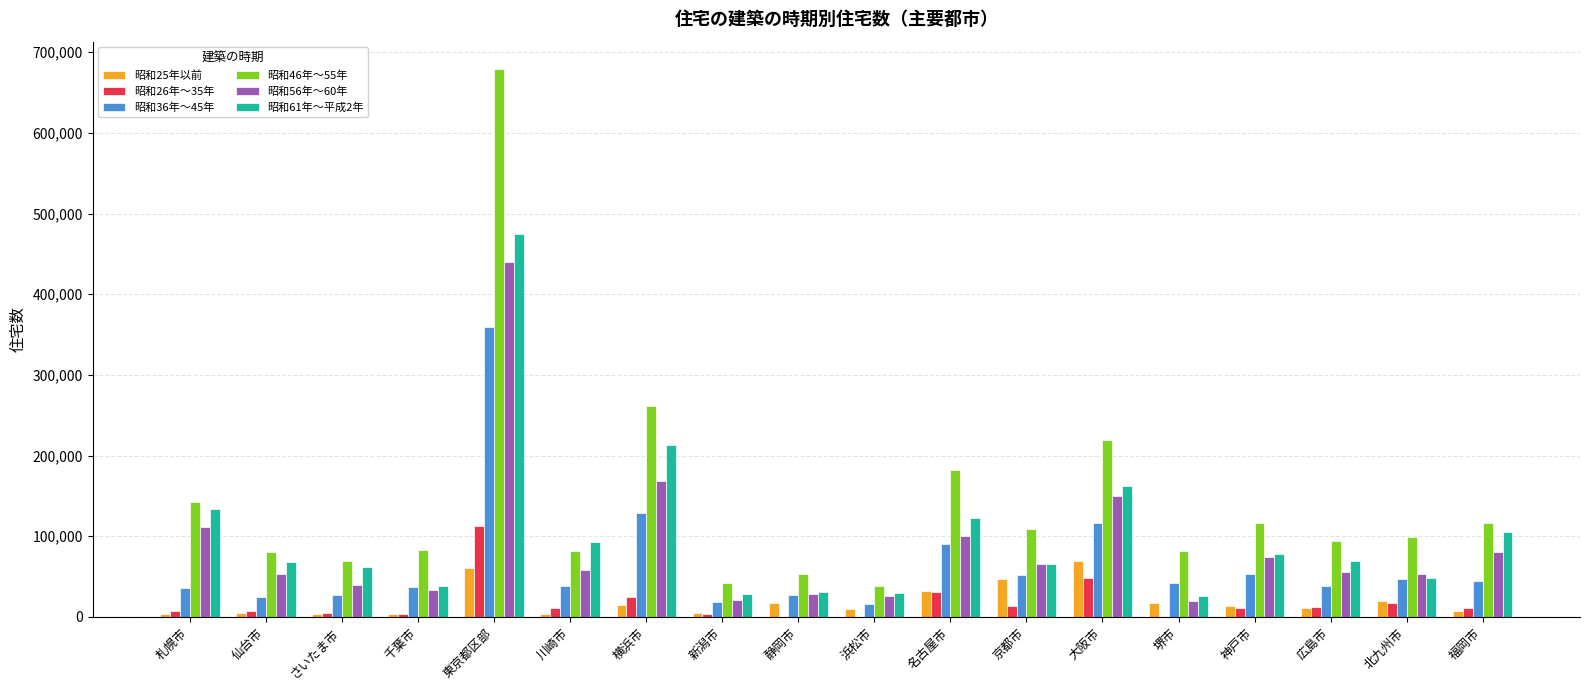

What is the maximum value for 昭和56年～60年?

439440